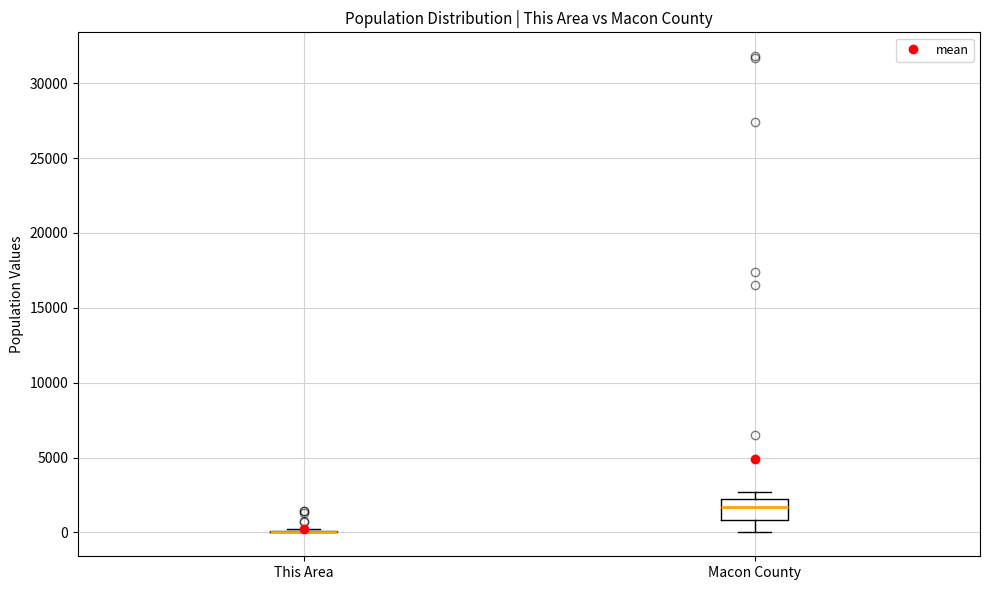

Comparing the boxes themselves (not the whiskers), which one is the tallest?

Macon County